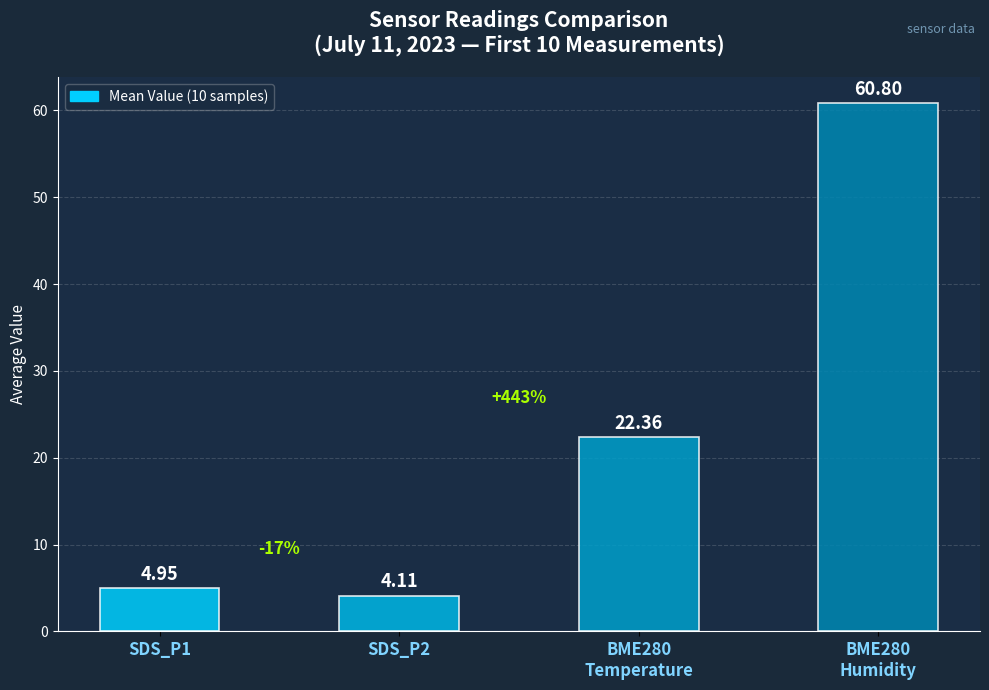

What is the label of the 3rd bar from the left?

BME280
Temperature